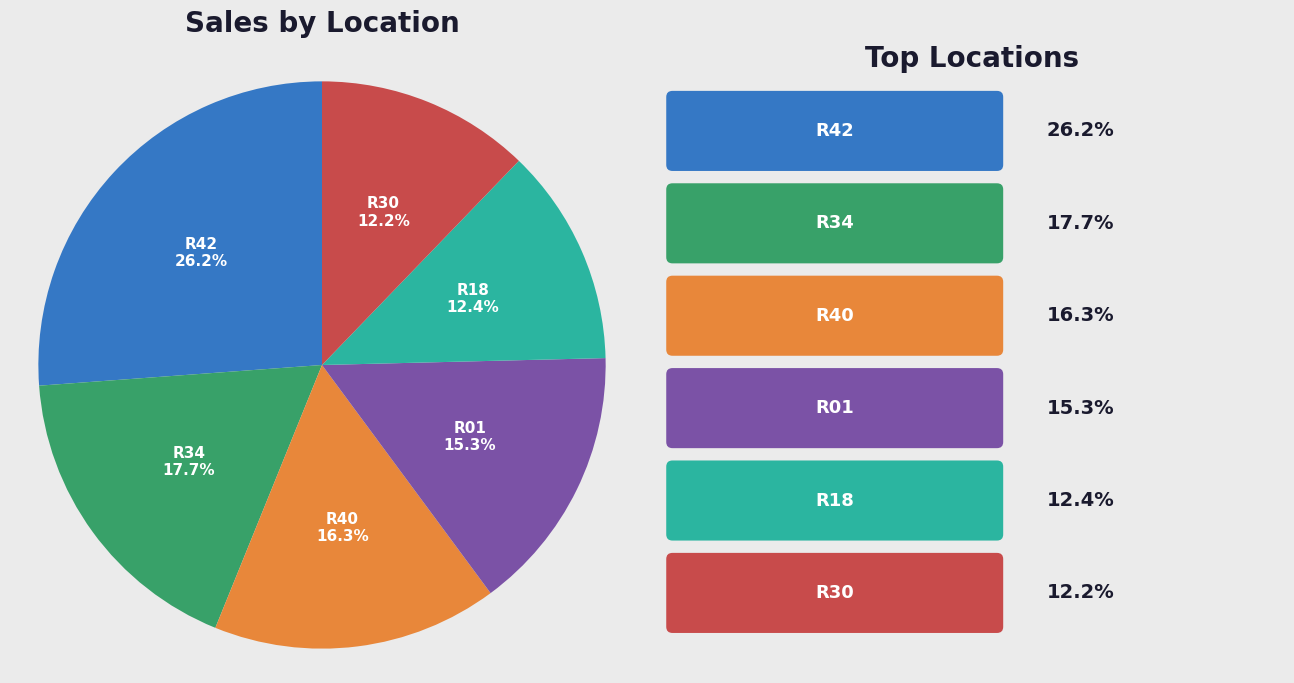

How much of the chart is everything except R18?

87.6%